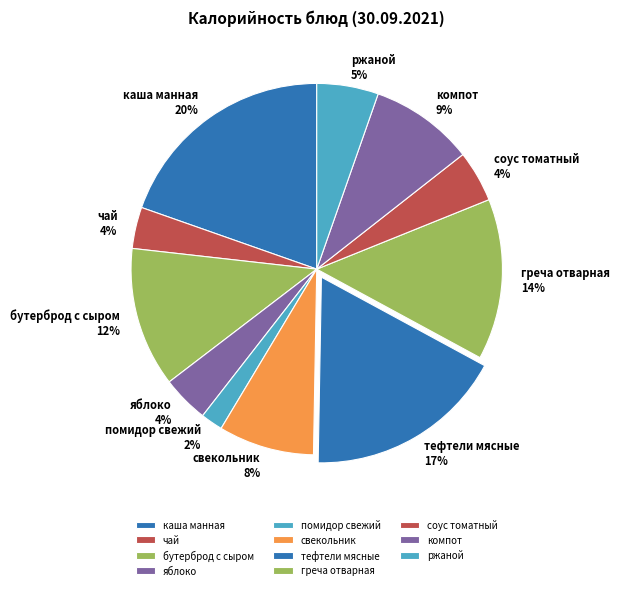

How many slices are in this pie chart?

11